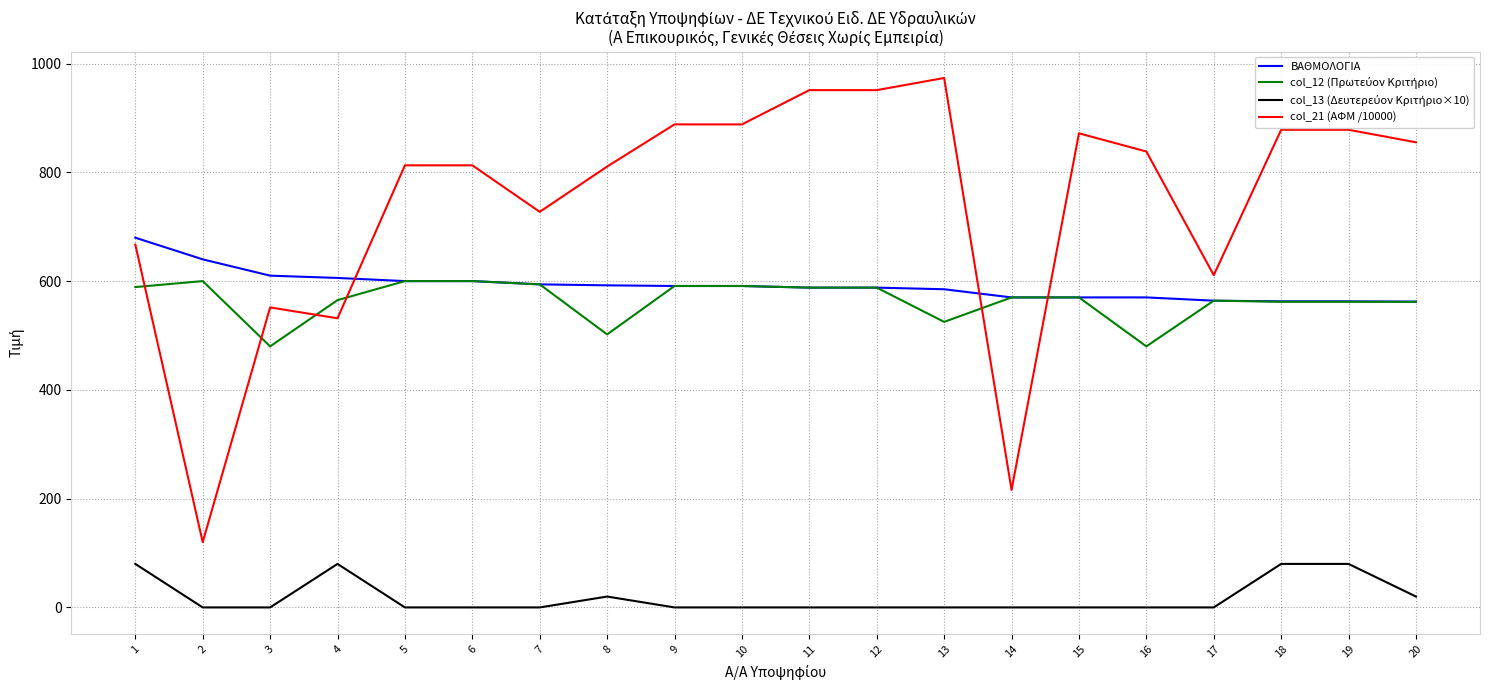

Which series has the largest total across all categories?

col_21 (ΑΦΜ /10000)